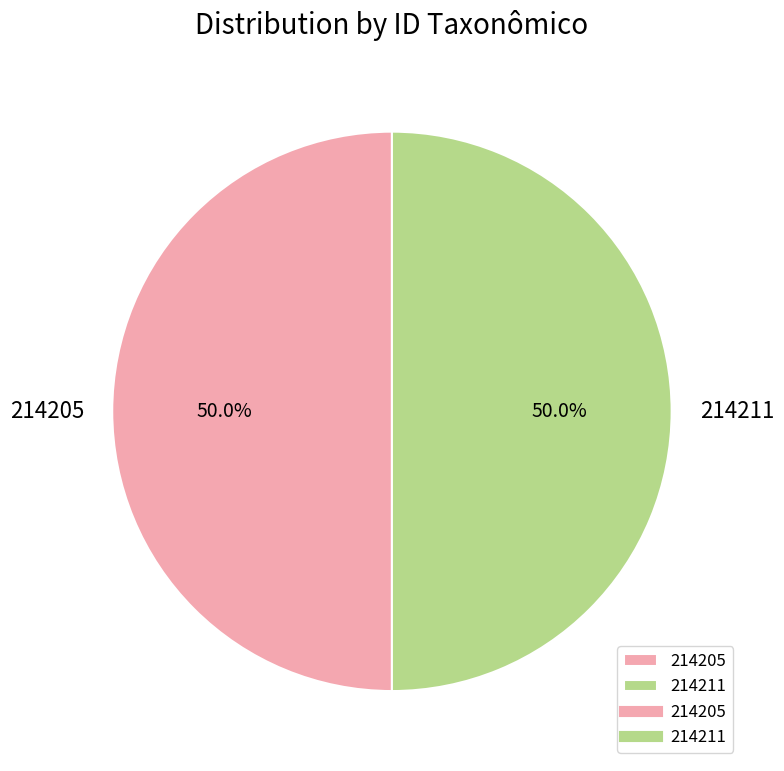

How many segments does this pie chart have?

2